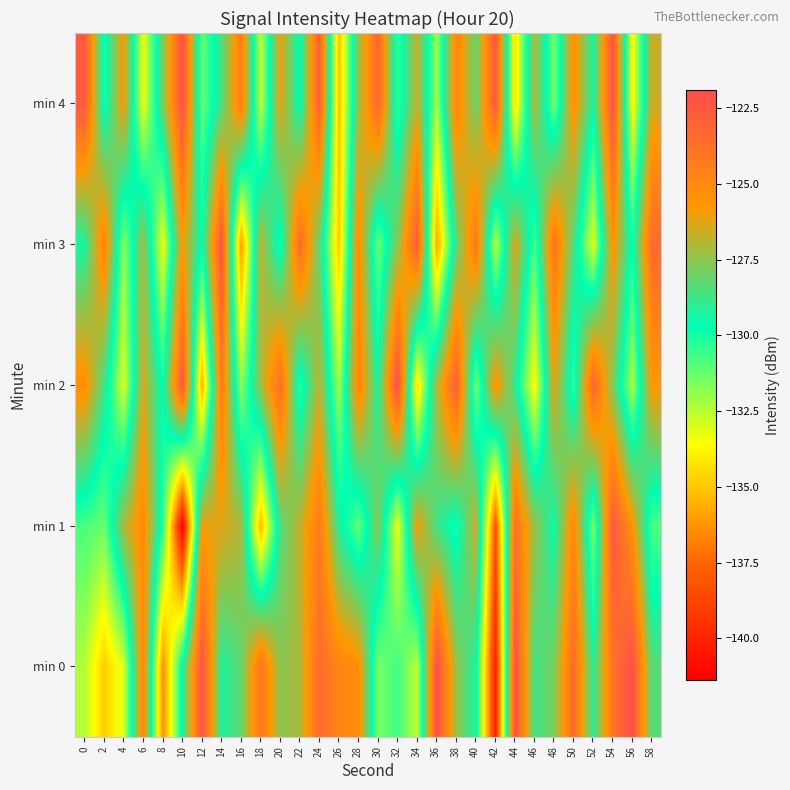

What is the difference between the highest and lowest values at 8?

8.5